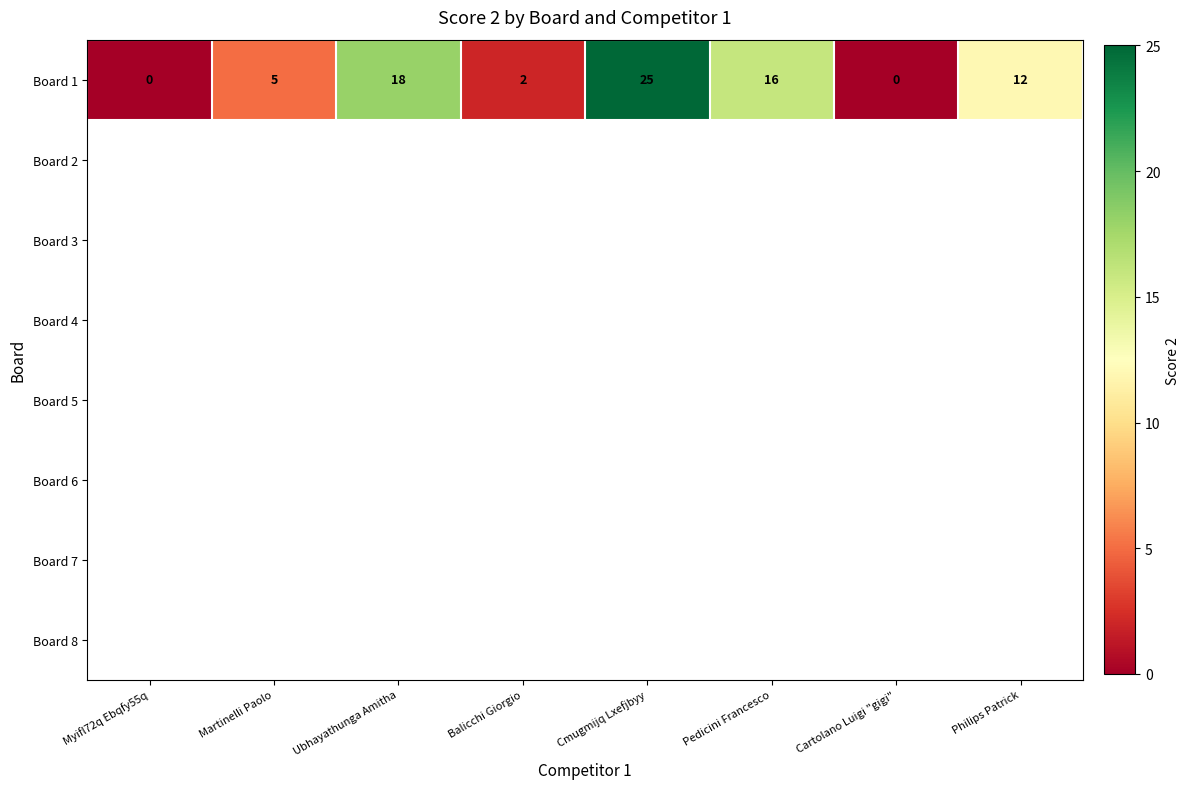

True or false: Board 1 has a value of 3 at Philips Patrick.

False